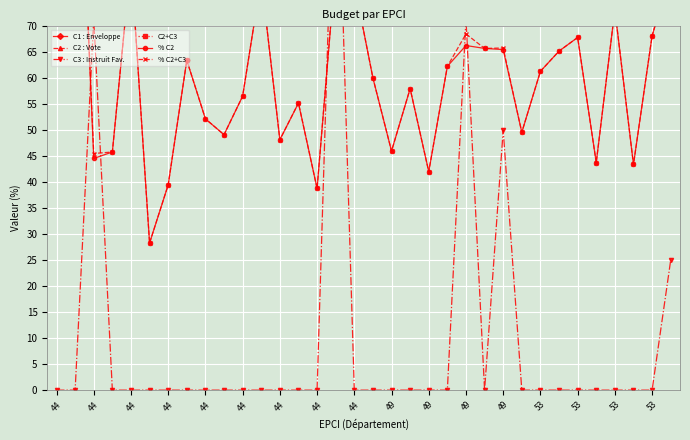

Which series has the largest range (max minus min)?

C1 : Enveloppe